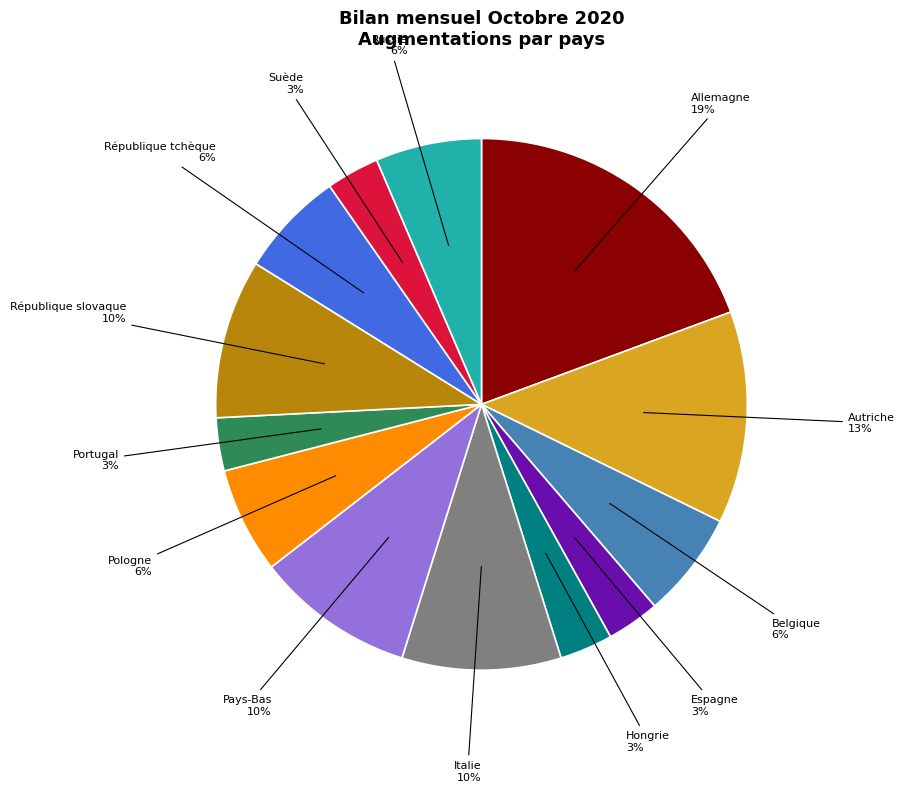

To the nearest percent, what is the difference between the largest and smallest slice percentages?

16%